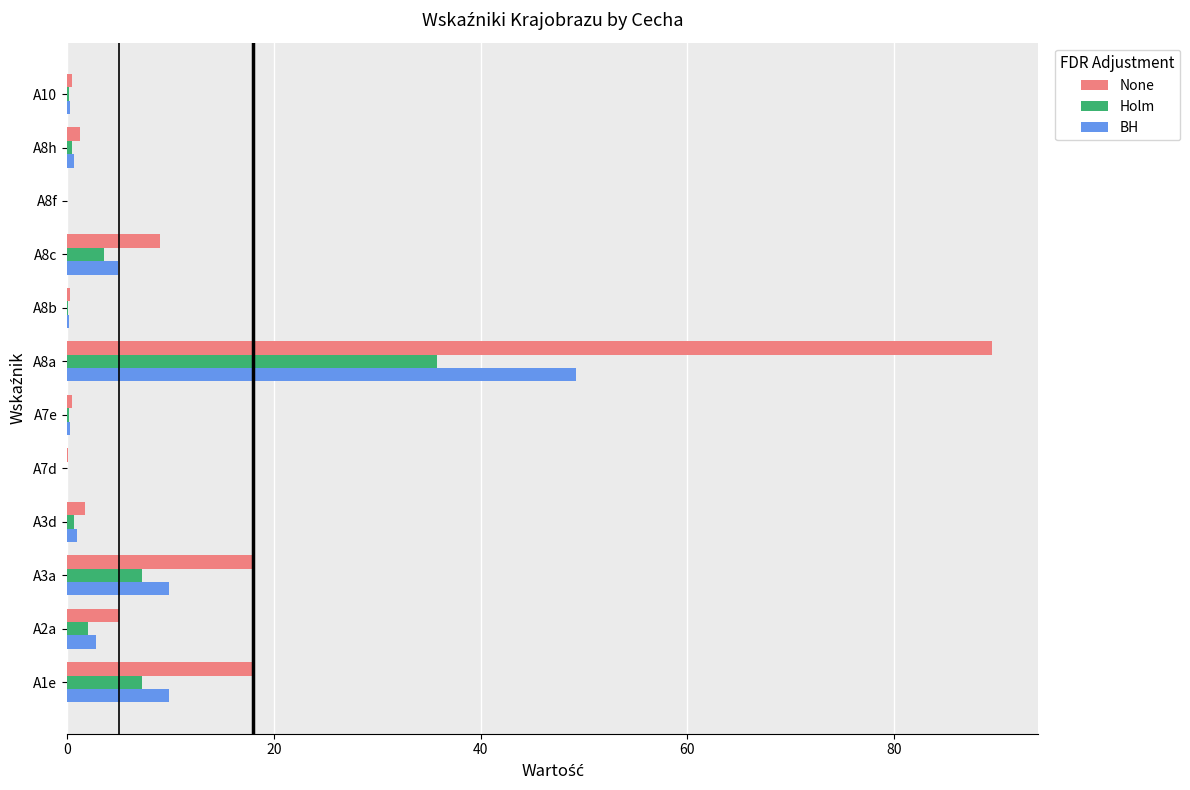

At which category is the sum across all series the highest?

A8a